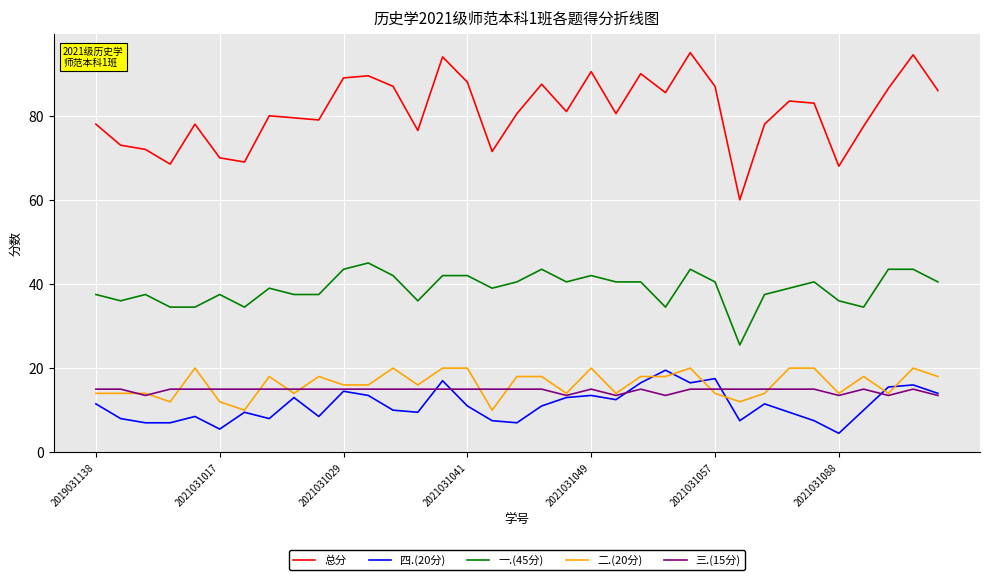

Which series has the largest range (max minus min)?

总分